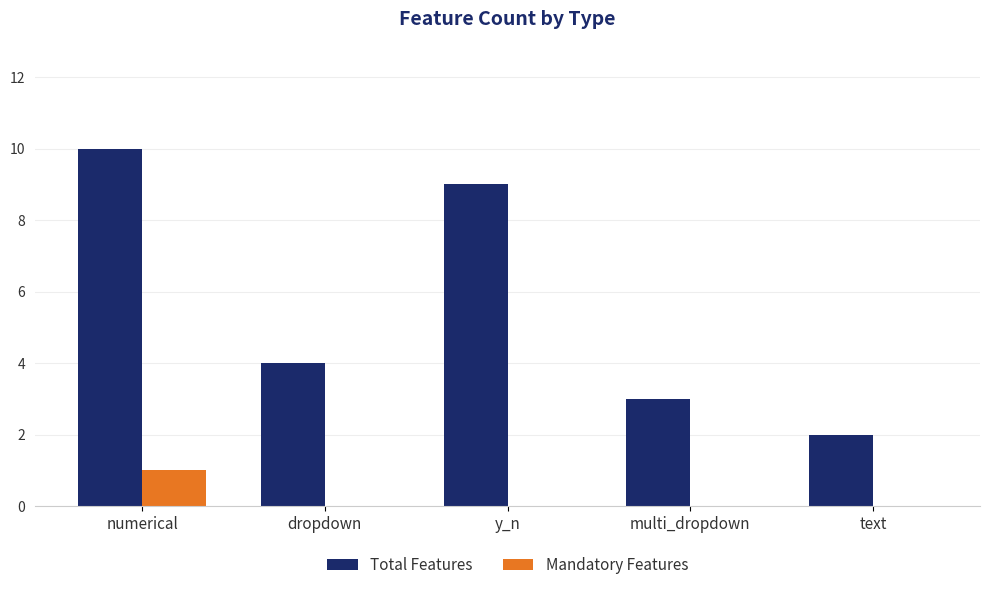

Between y_n and multi_dropdown, which series saw the biggest shift?

Total Features